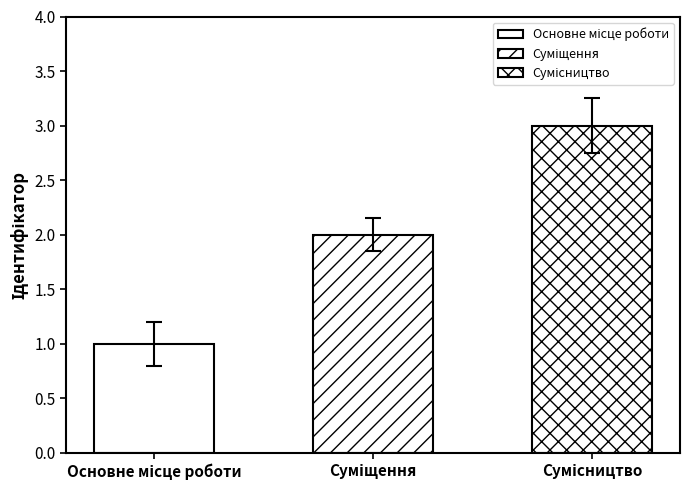

The value at Основне місце роботи is 2.1. True or false?

False